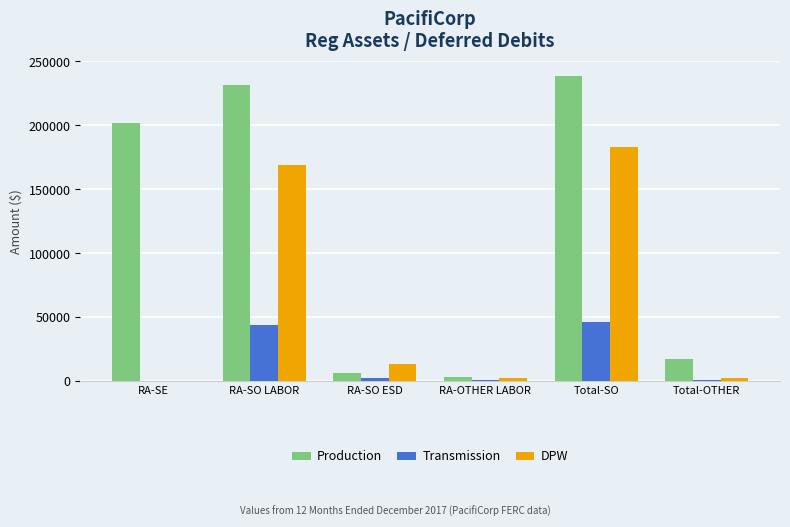

What is the sum of all Transmission values?

93682.4